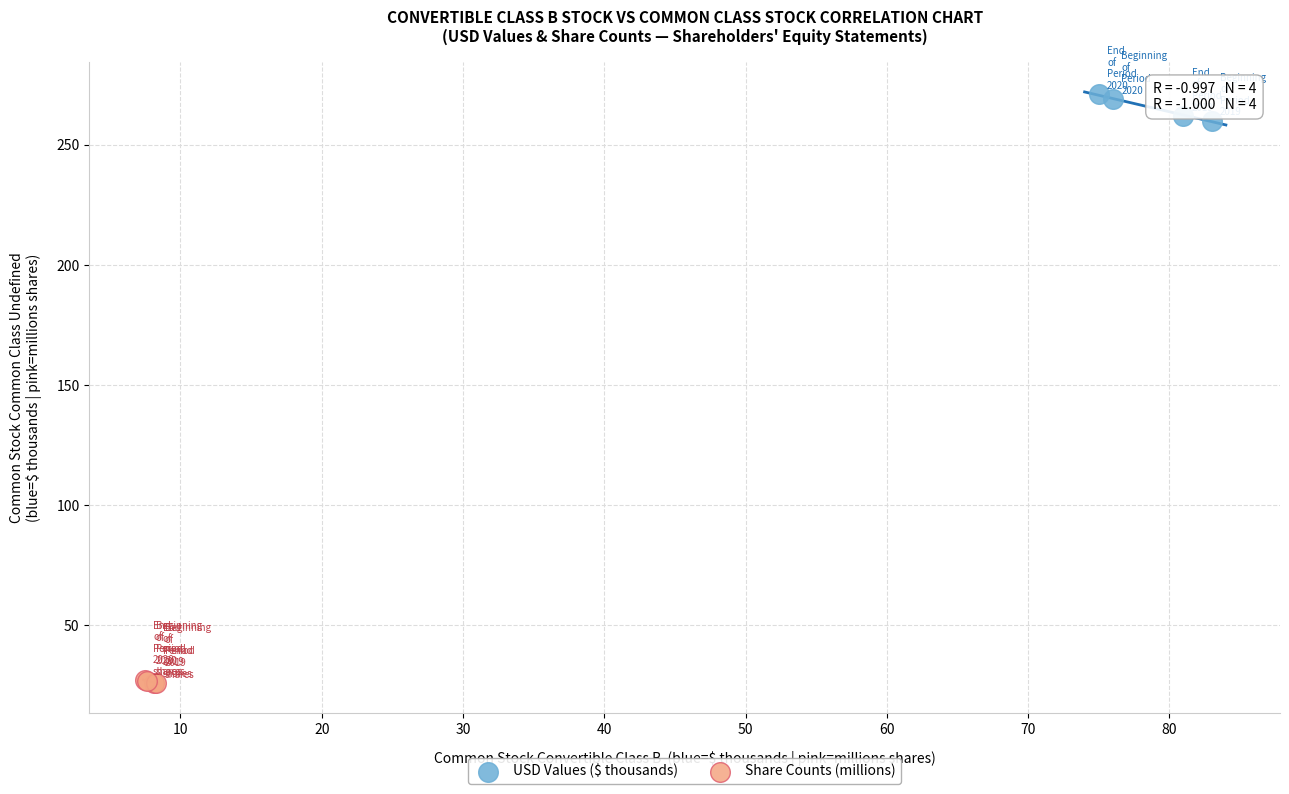

Which series has the largest Y range (max minus min)?

USD Values ($ thousands)